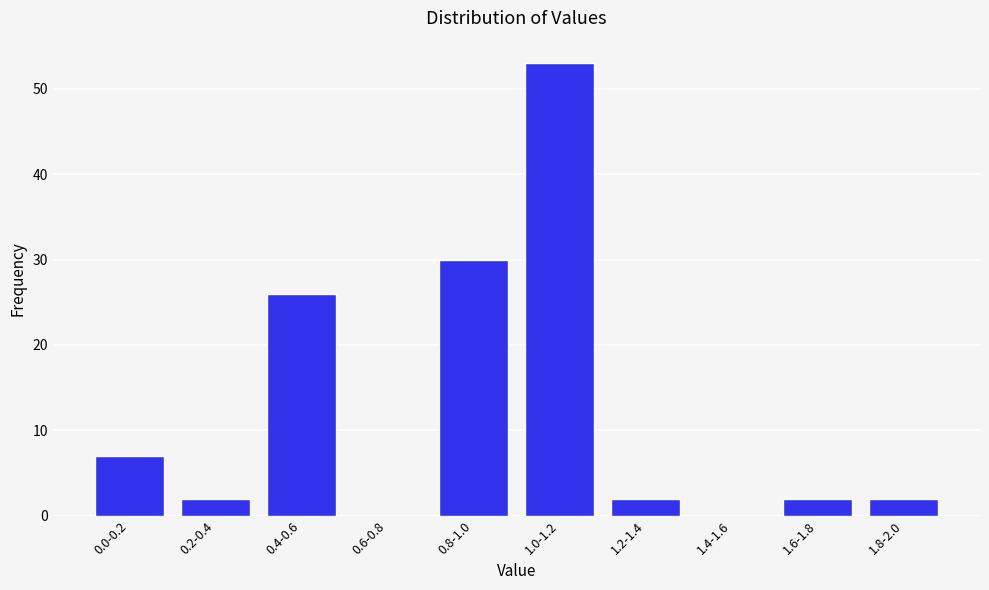

Reading left to right, list all the values displayed in this chart.

0.0-0.2=7	0.2-0.4=2	0.4-0.6=26	0.6-0.8=0	0.8-1.0=30	1.0-1.2=53	1.2-1.4=2	1.4-1.6=0	1.6-1.8=2	1.8-2.0=2